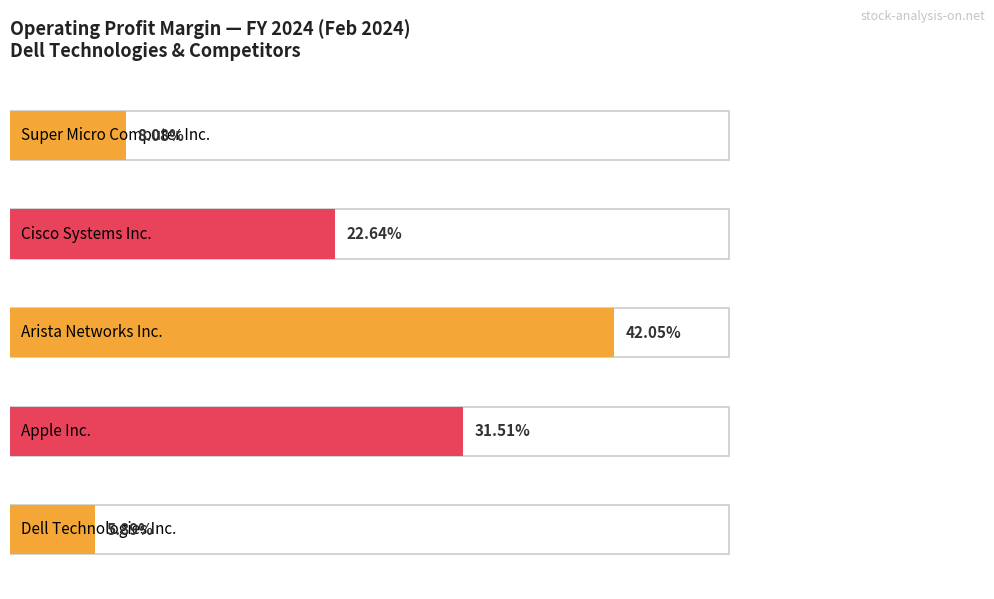

How many distinct data groups are displayed?

5